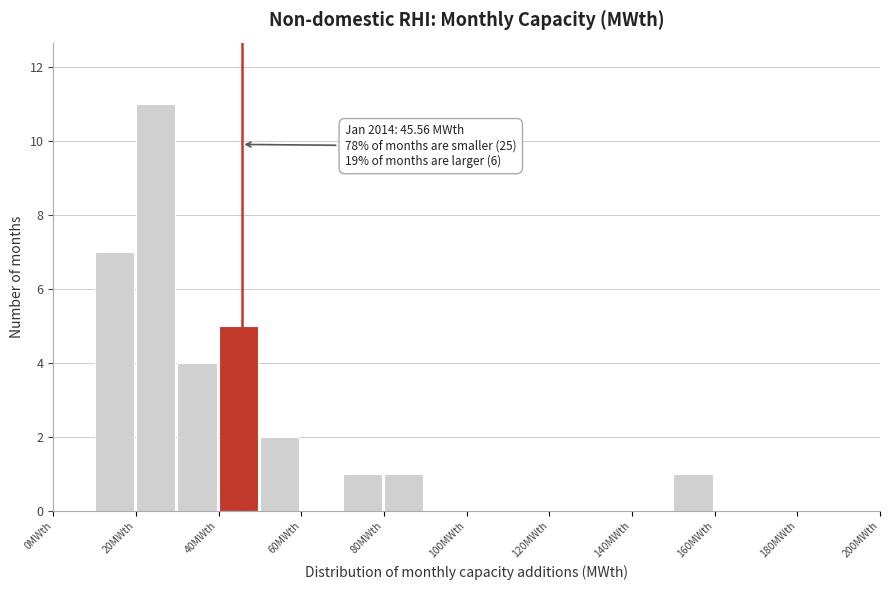

Over which range of the x-axis is the bar tallest?

20 to 30